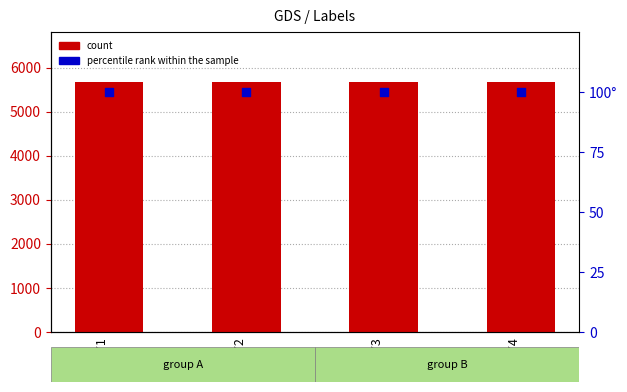

Which series has the widest spread of Y values?

count